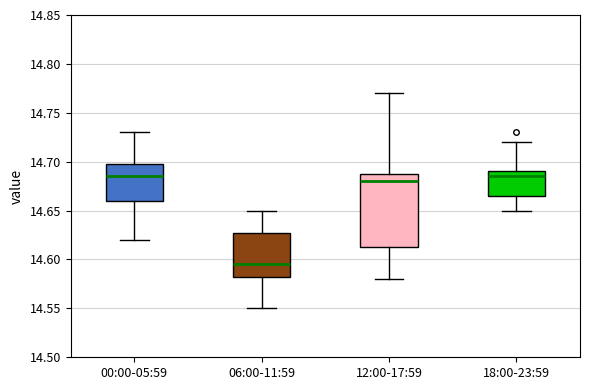

Reading left to right, read every box against the y-axis: the position of its median line, the range the box covers, and the ends of its whiskers. The values are not printed on the chart, so give them approximately, as read against the axis.

00:00-05:59: median 14.685, box 14.660 to 14.700, whiskers 14.620 to 14.730
06:00-11:59: median 14.595, box 14.585 to 14.630, whiskers 14.550 to 14.650
12:00-17:59: median 14.680, box 14.615 to 14.690, whiskers 14.580 to 14.770
18:00-23:59: median 14.685, box 14.665 to 14.690, whiskers 14.650 to 14.720